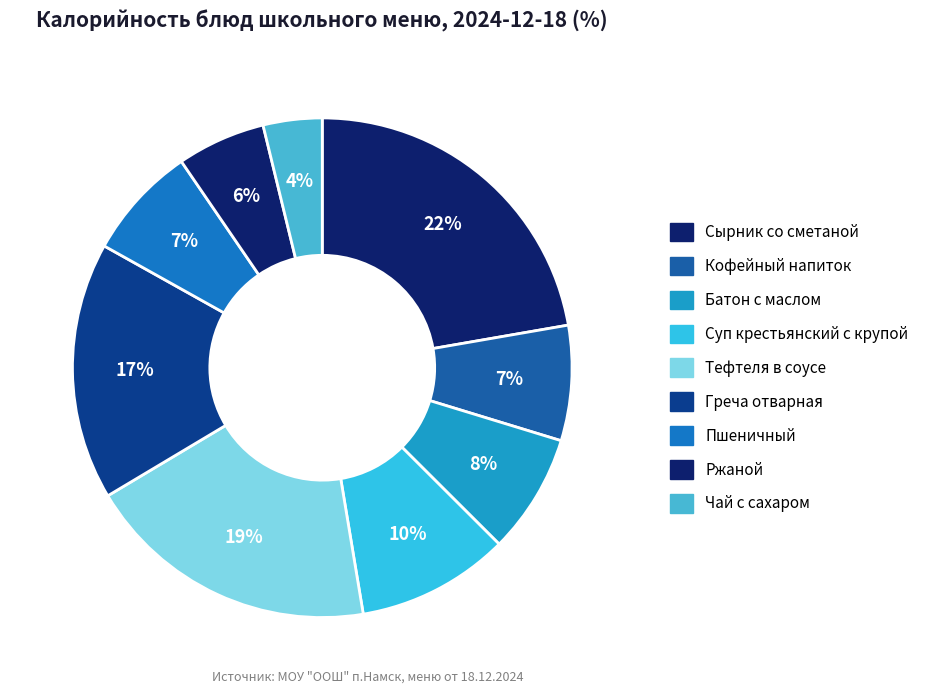

How many slices are in this pie chart?

9